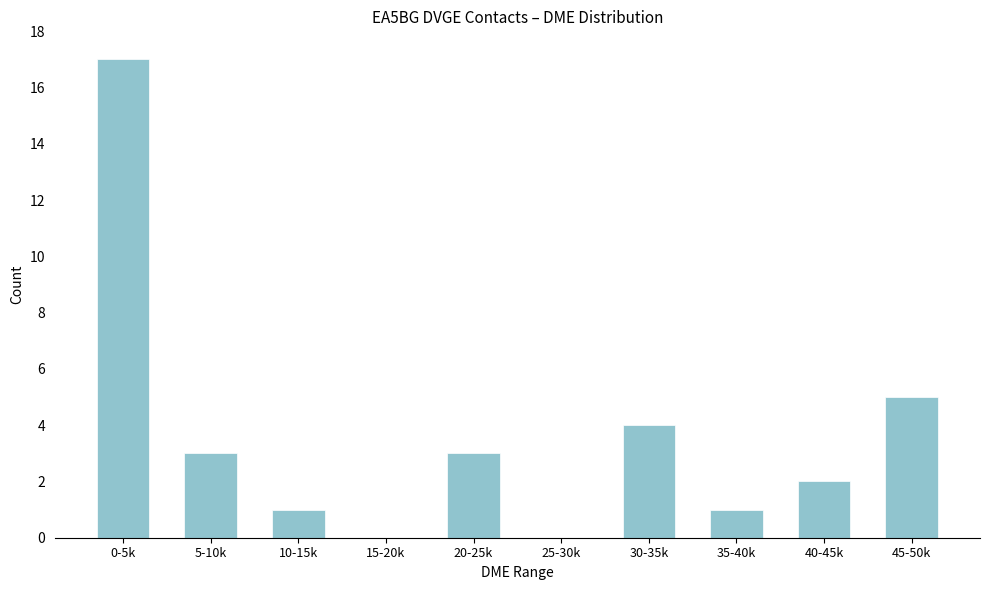

Reading left to right, what are all the values shown in this chart?

0-5k=17	5-10k=3	10-15k=1	15-20k=0	20-25k=3	25-30k=0	30-35k=4	35-40k=1	40-45k=2	45-50k=5